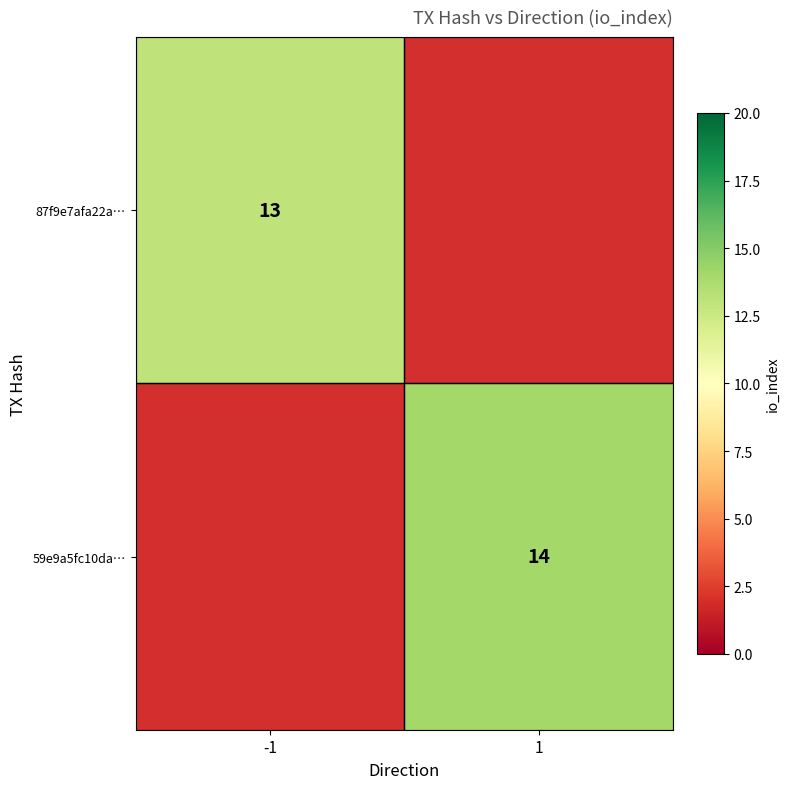

True or false: 59e9a5fc10da… has a value of 21 at 1.

False